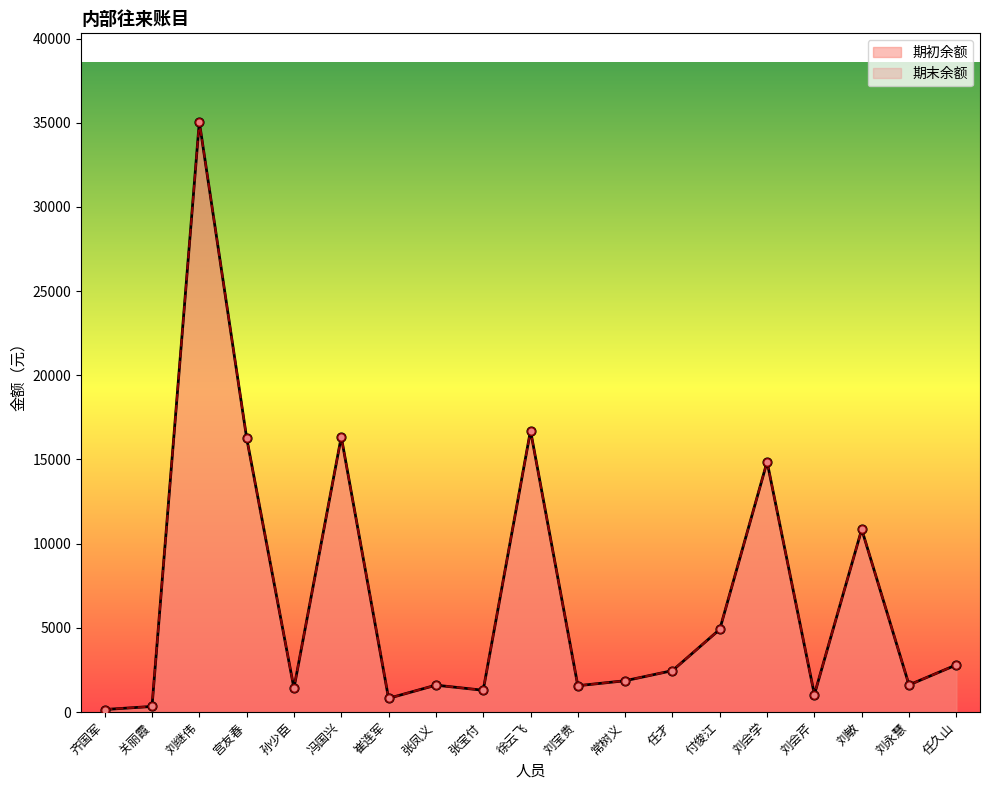

Which series reaches the maximum Y coordinate?

期初余额